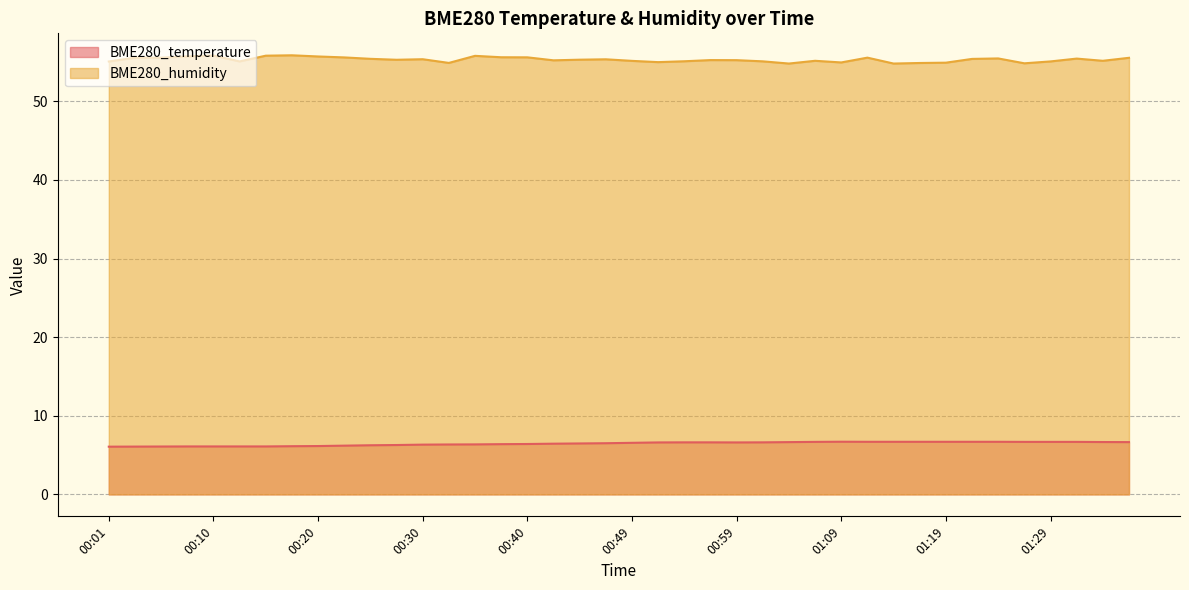

Rank the series by their average value, from lowest to highest.

BME280_temperature, BME280_humidity